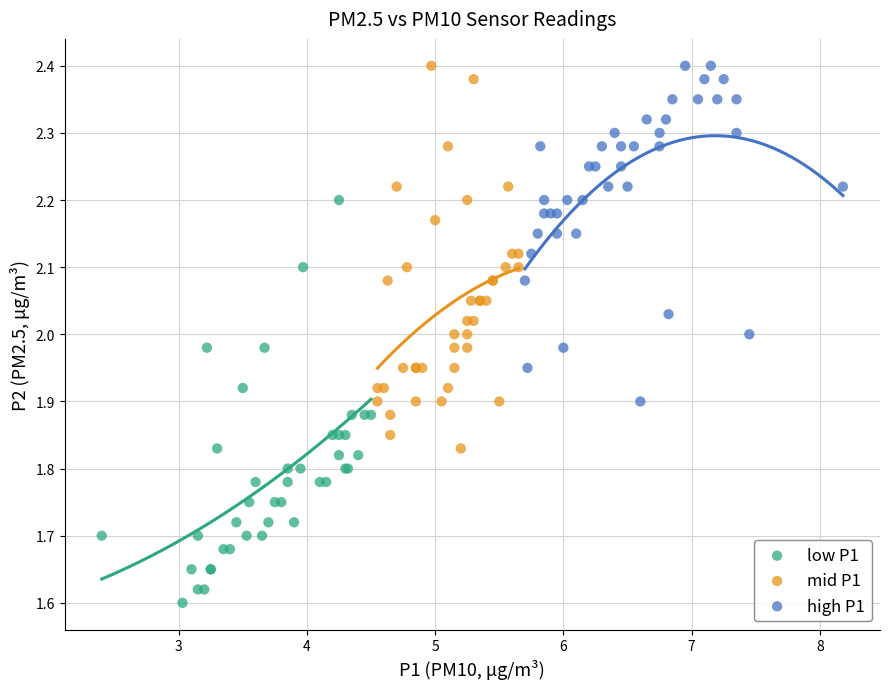

Which series contains the lowest Y value?

low P1